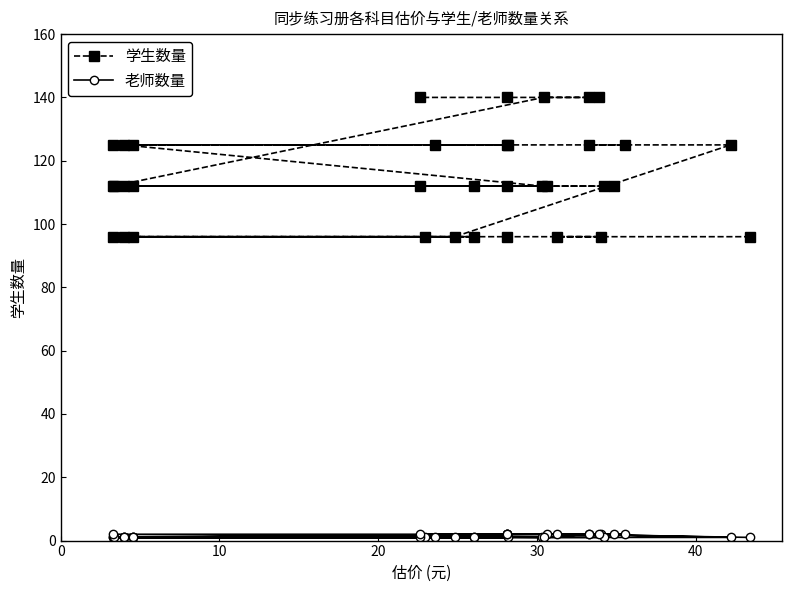

True or false: 老师数量 has a value of 0 at 9.

False